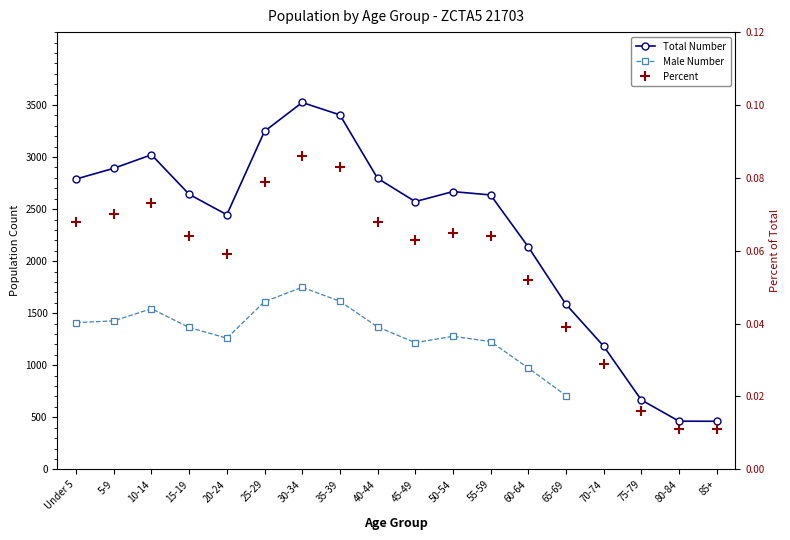

What is the spread (max minus min) of values at 70-74?

1184.0